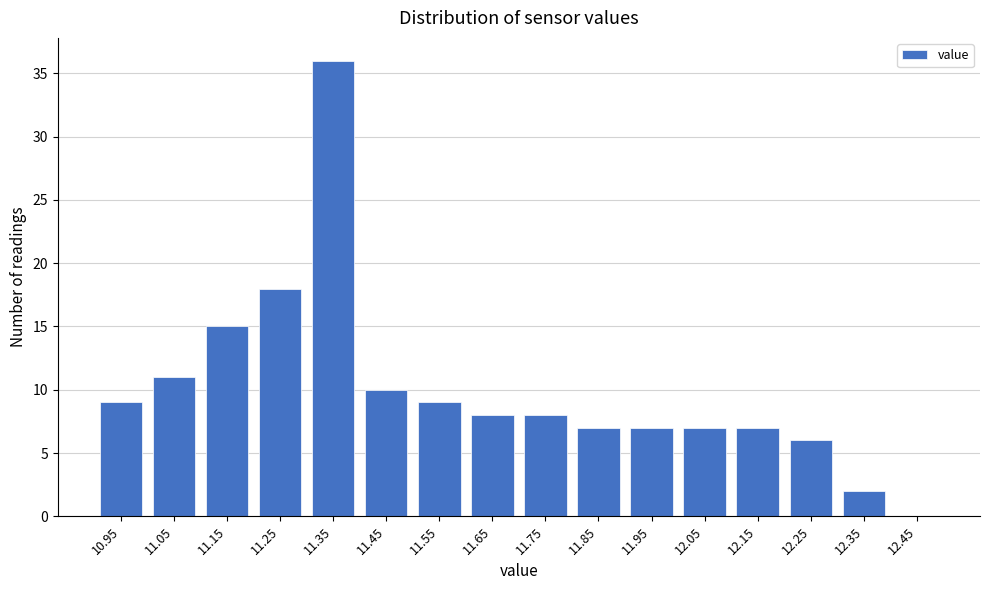

Which category has the highest value across all series?

11.35